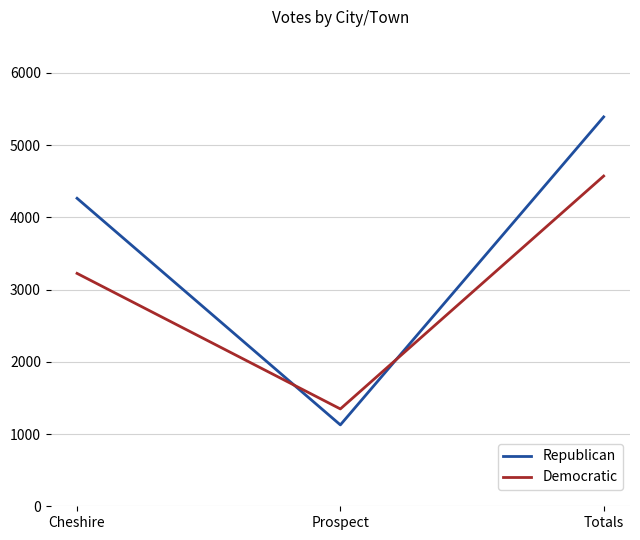

The Republican series shows 1603 at Prospect. True or false?

False